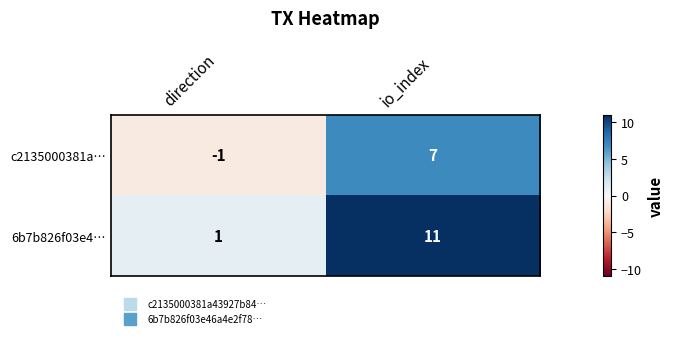

True or false: c2135000381a… has a value of 7 at io_index.

True